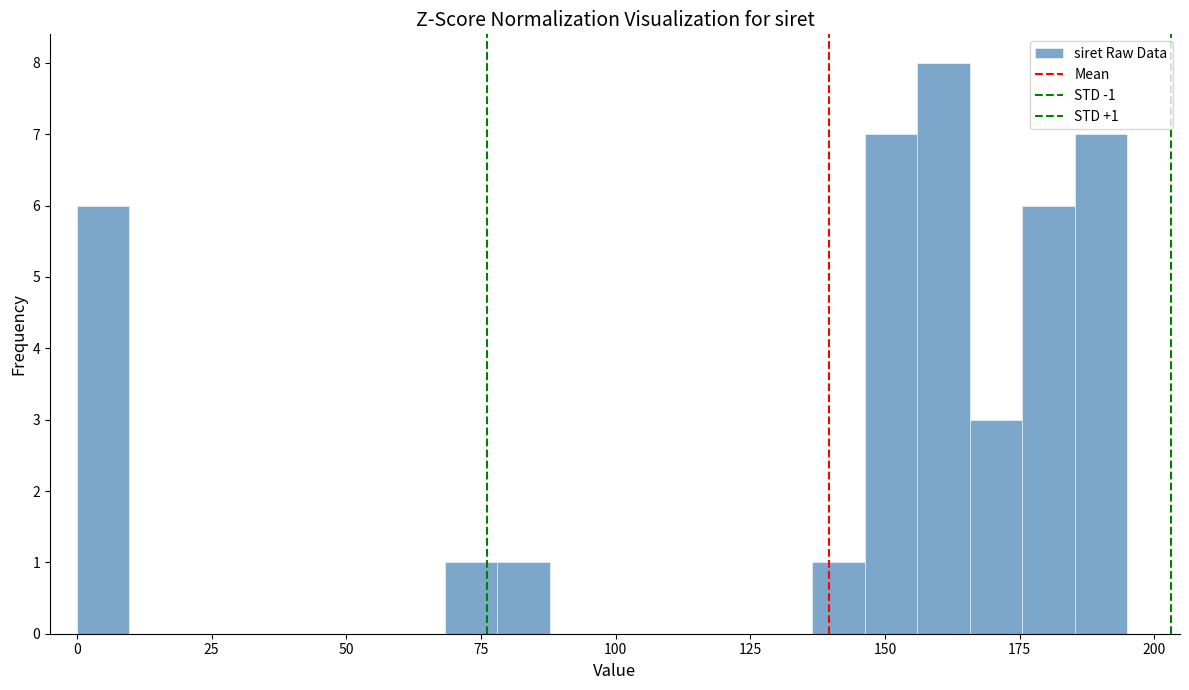

Around what value on the x-axis is the tallest bar? Give the approximate position of its centre, as read against the axis.

160